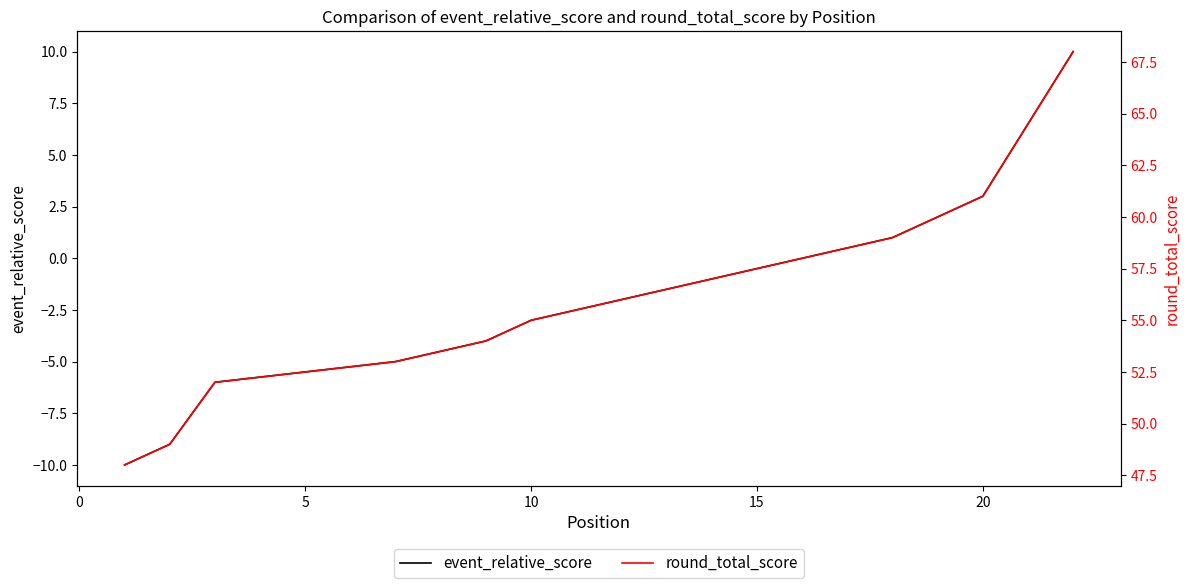

What is the maximum value for event_relative_score?

10